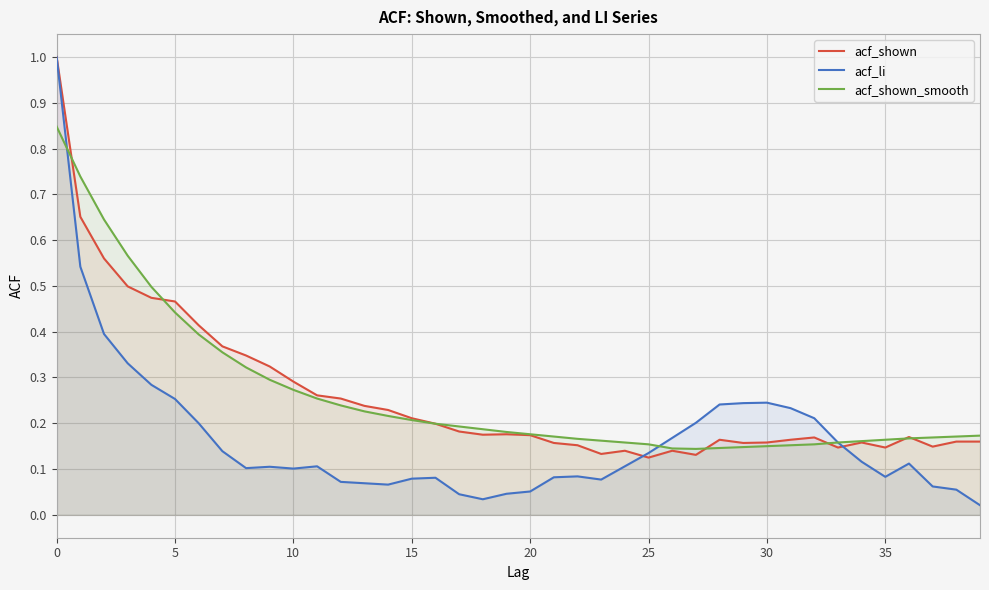

What is the highest value of the acf_shown series?

1.0